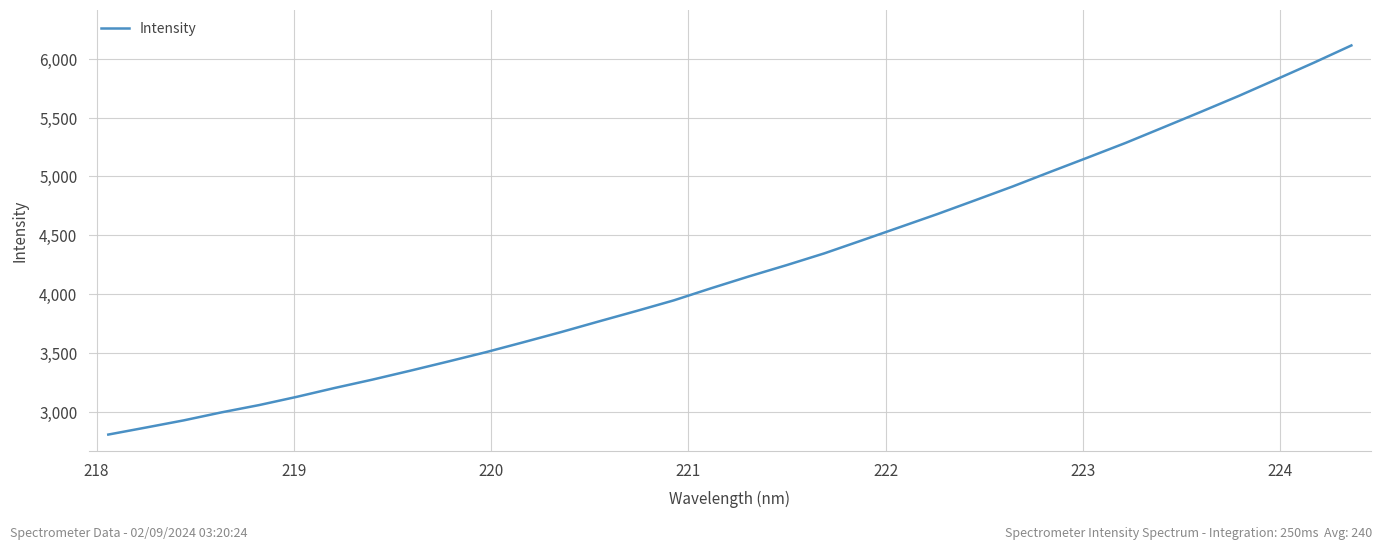

What is the smallest value displayed?

2804.4